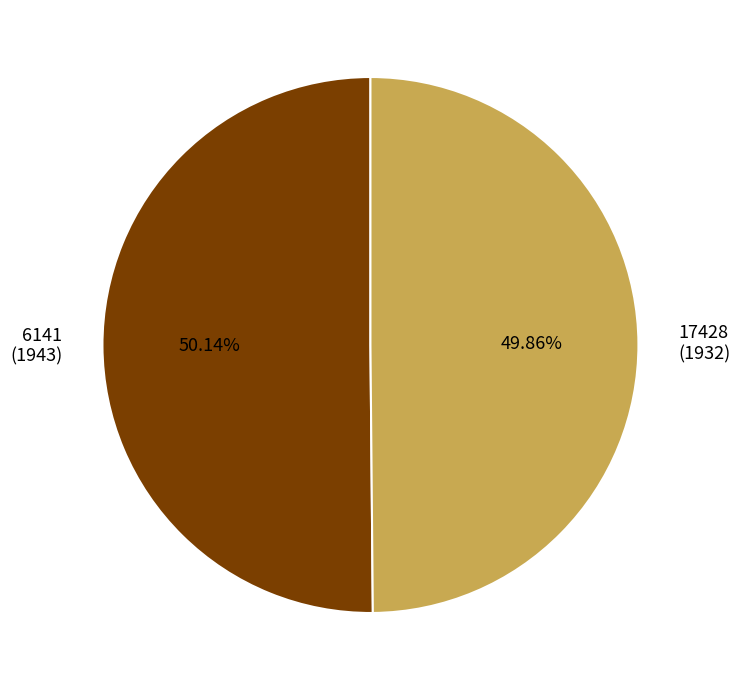

What is the ratio of the value at 17428 to the value at 6141?

1.0